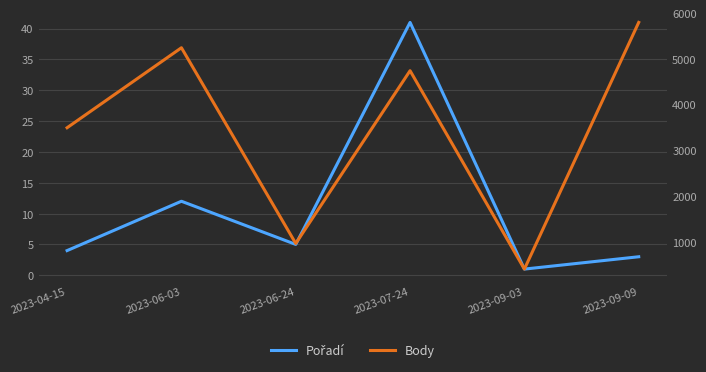

What is the minimum value for Body?

402